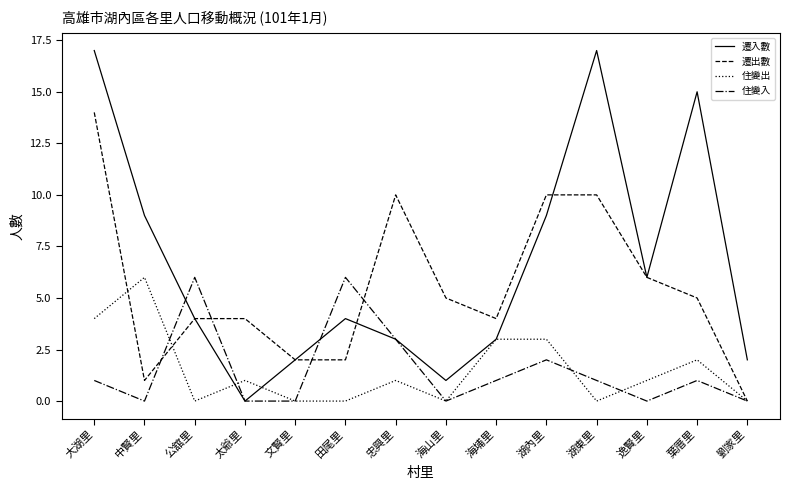

Does the chart display data point markers on the line(s)?

No